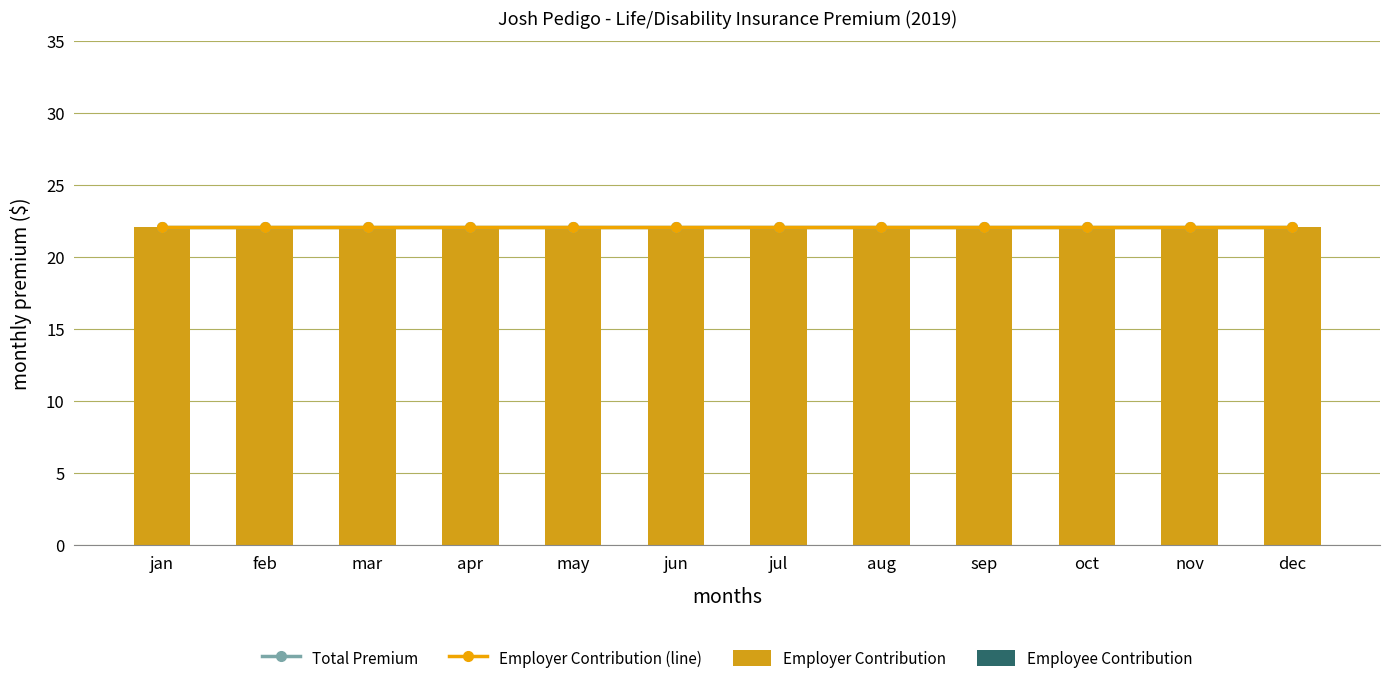

At how many categories does at least one series exceed 15?

12